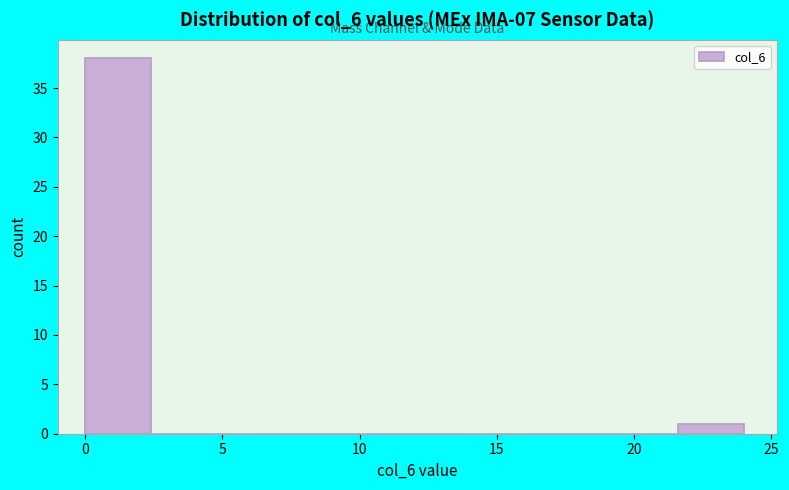

Reading left to right, transcribe this chart: for each bar, give the range it covers on the x-axis and its height. Neither the bar edges nor the heights are printed on the chart, so give them approximately, as read against the axes.

0.0 to 2.4: 38
2.4 to 4.8: 0
4.8 to 7.2: 0
7.2 to 9.6: 0
9.6 to 12.0: 0
12.0 to 14.4: 0
14.4 to 16.8: 0
16.8 to 19.2: 0
19.2 to 21.6: 0
21.6 to 24.0: 1